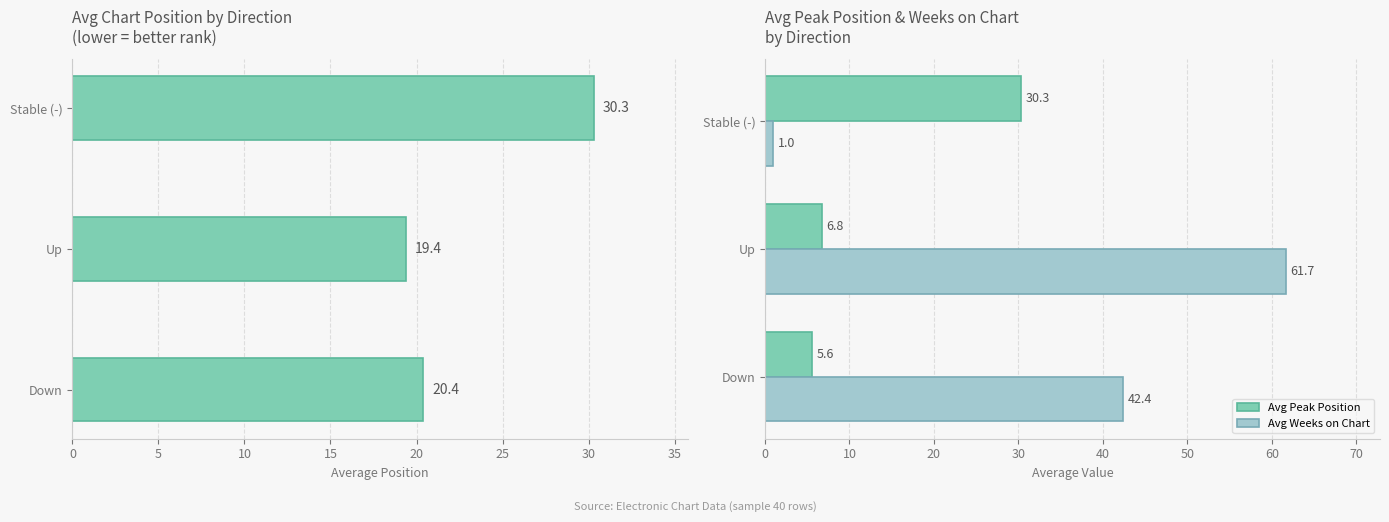

Is the value of Avg Peak Position at Down greater than the value of Avg Weeks on Chart at Down?

No